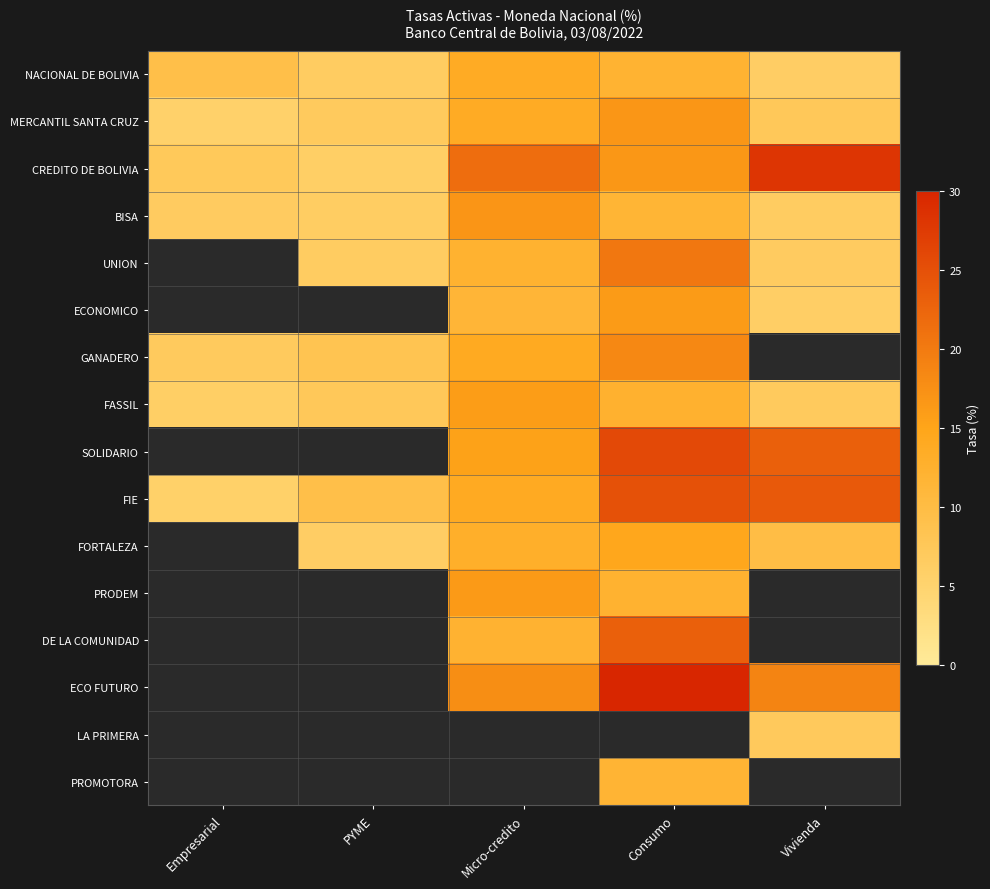

The value of ECONOMICO at Consumo is 4.9. True or false?

False